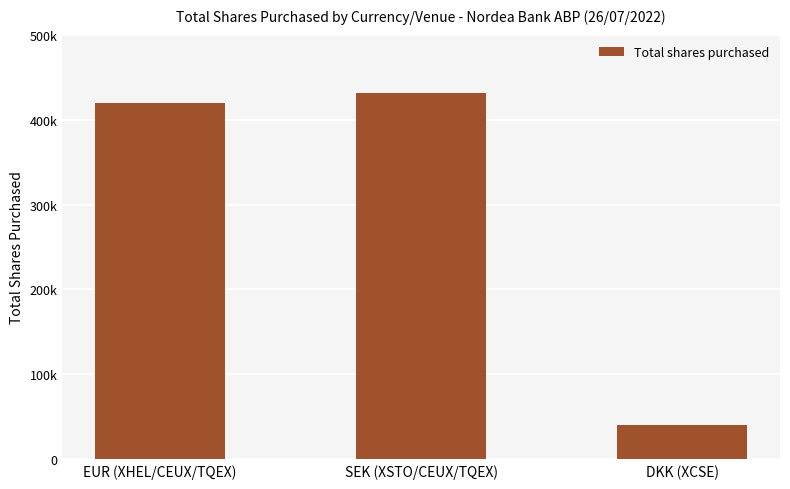

Are the bars horizontal?

No